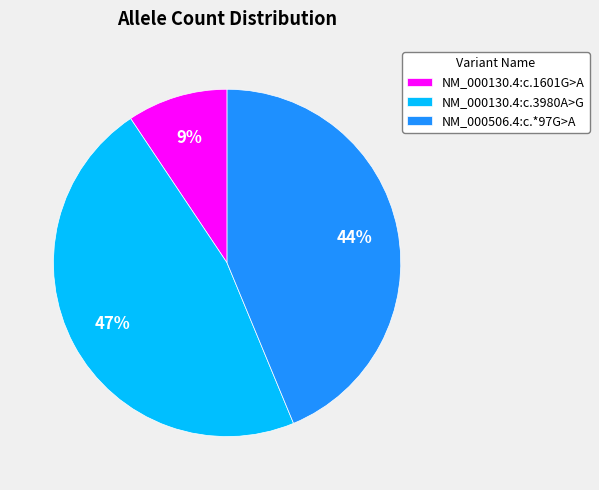

Which category has the biggest portion of the pie?

NM_000130.4:c.3980A>G